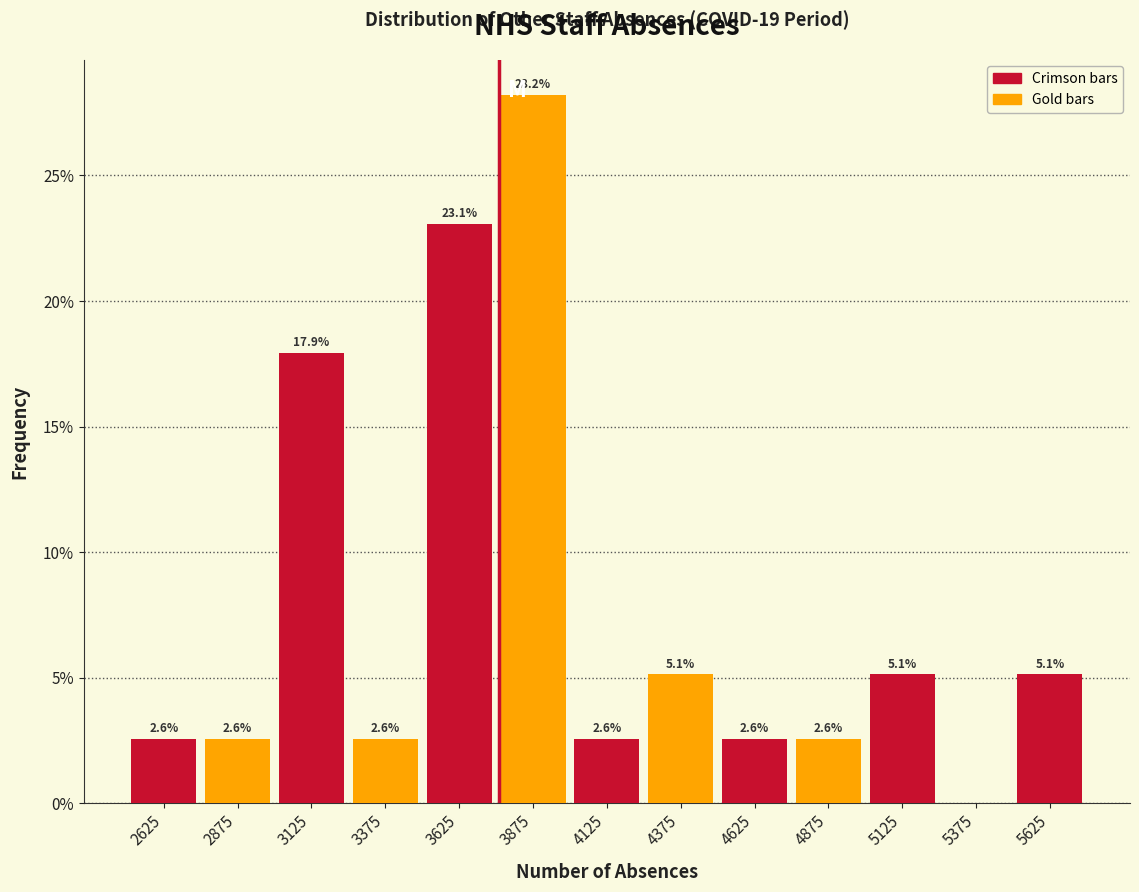

Over which range of the x-axis is the bar tallest?

3750 to 4000